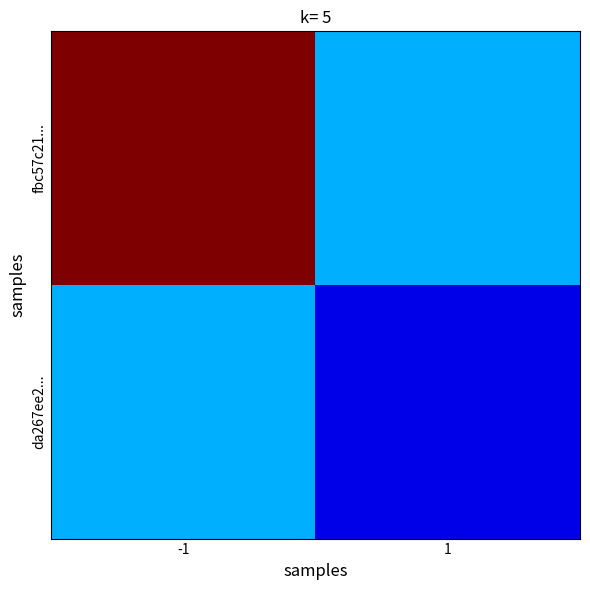

Reading left to right, list all the values displayed in this chart.

fbc57c21...: -1=1.0	1=0.3
da267ee2...: -1=0.3	1=0.1